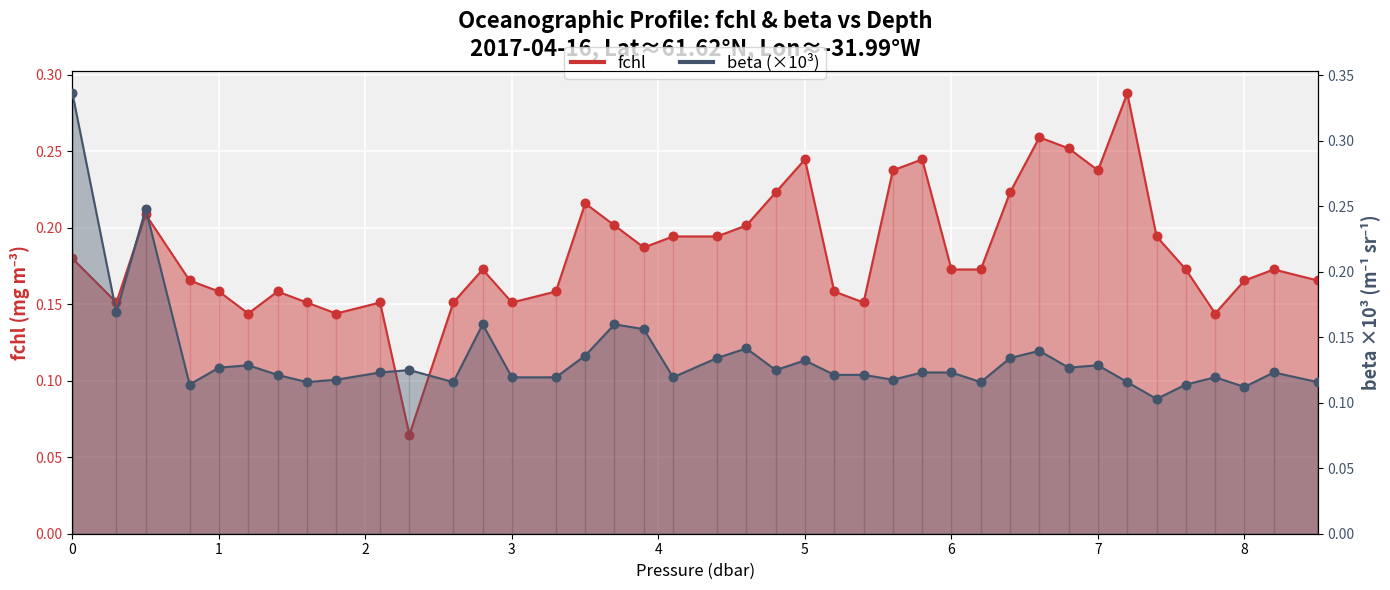

Which series reaches the maximum Y coordinate?

beta